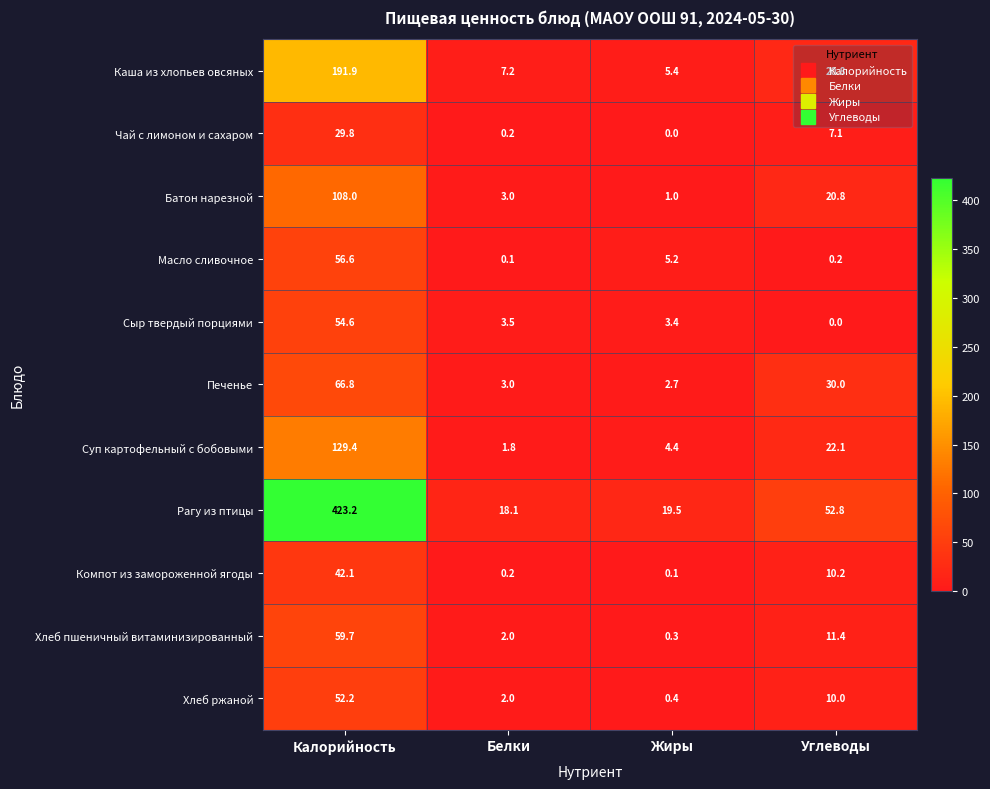

List the series in order of their peak value, lowest first.

Чай с лимоном и сахаром, Компот из замороженной ягоды, Хлеб ржаной, Сыр твердый порциями, Масло сливочное, Хлеб пшеничный витаминизированный, Печенье, Батон нарезной, Суп картофельный с бобовыми, Каша из хлопьев овсяных, Рагу из птицы